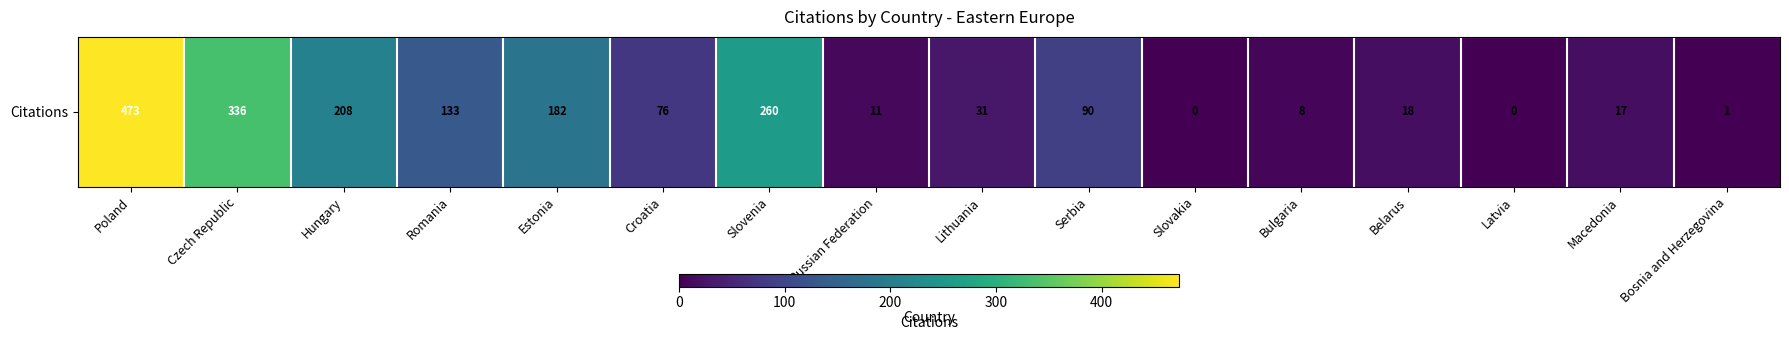

How many positive values are there?

14